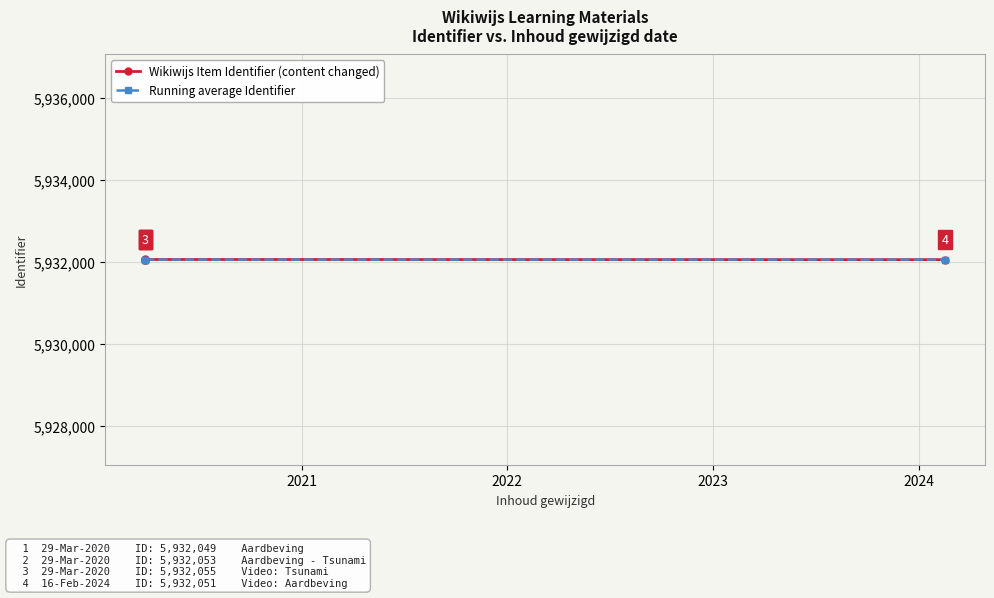

What are all the series names shown in the legend?

Wikiwijs Item Identifier (content changed), Running average Identifier